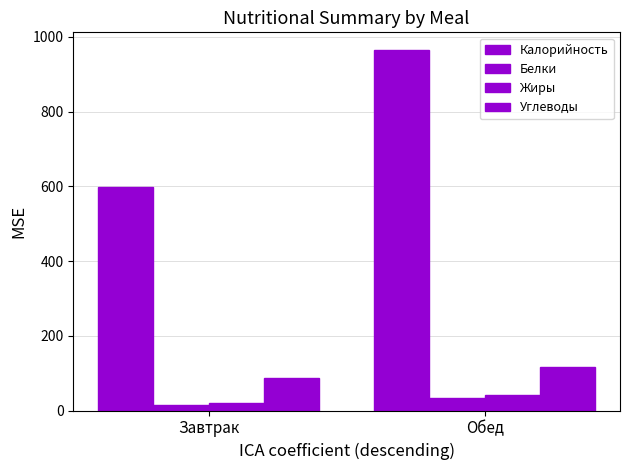

What is the difference between the maximum and minimum values in the Углеводы series?

30.8